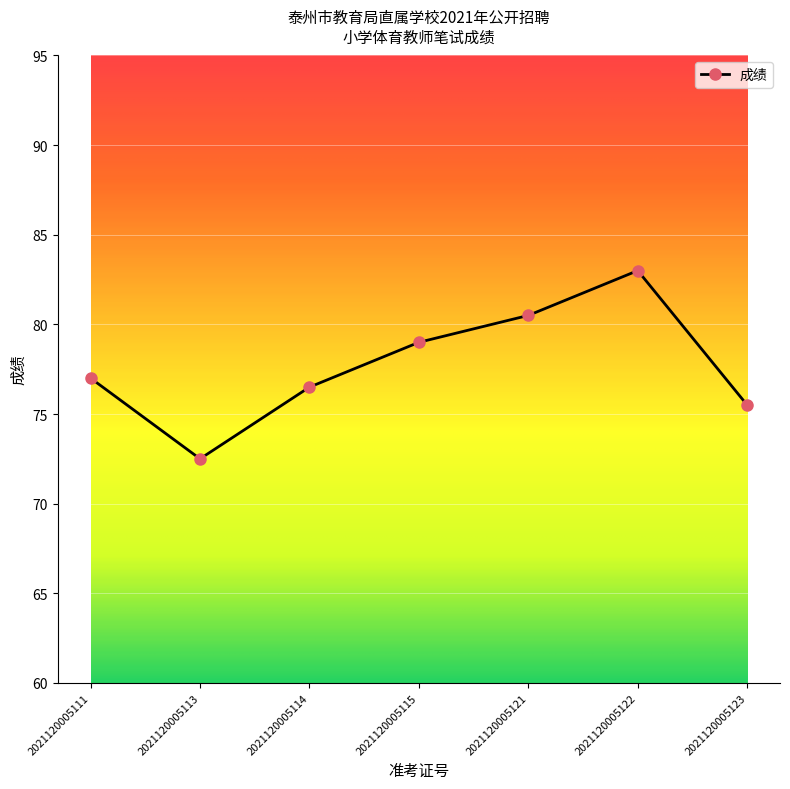

At which category does the data reach its first local peak?

2021120005122